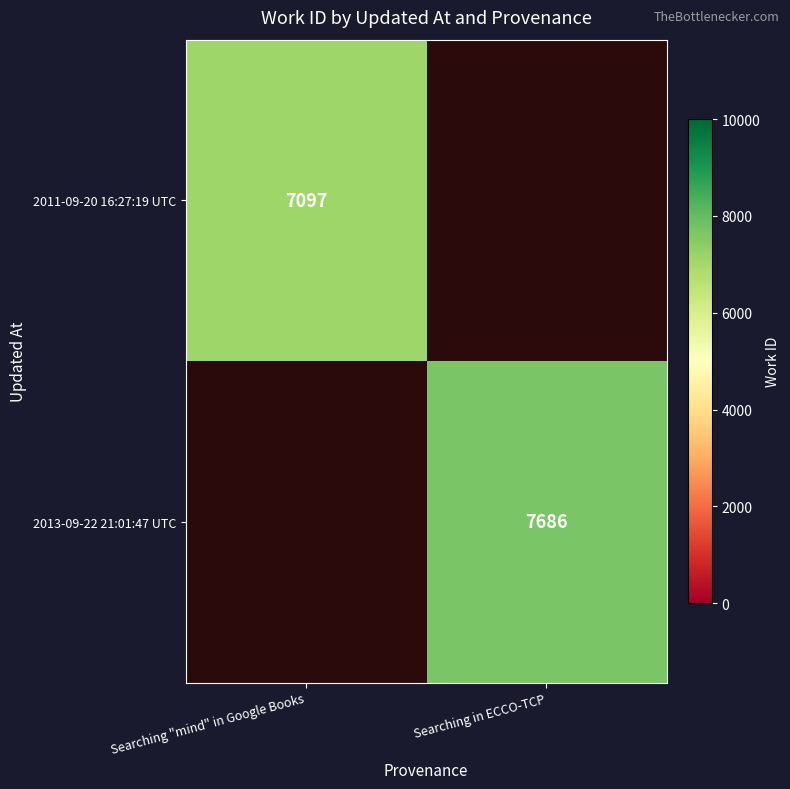

The value of 2011-09-20 16:27:19 UTC at Searching "mind" in Google Books is 2260.7. True or false?

False